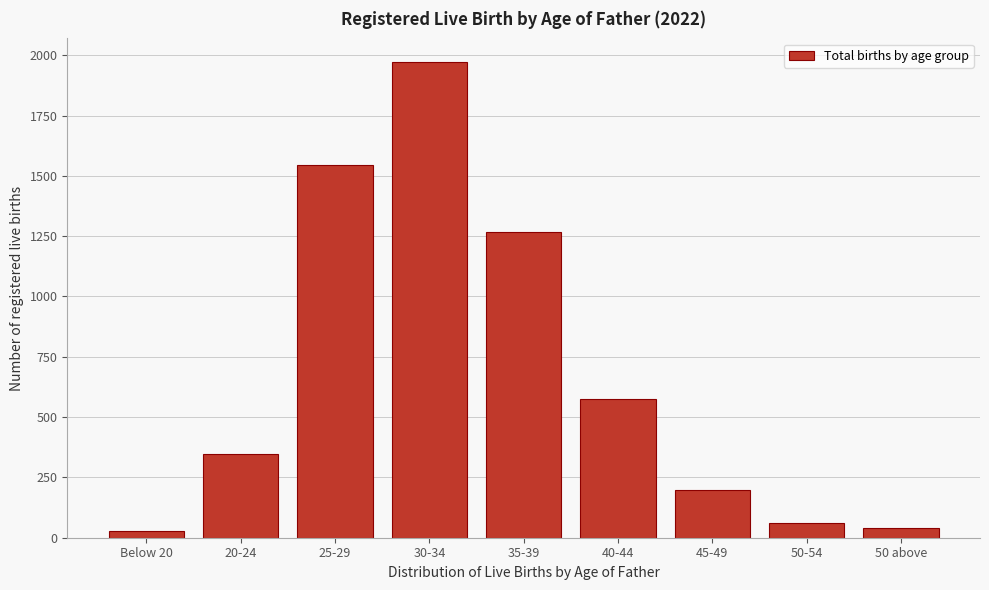

Reading left to right, list all the values displayed in this chart.

Below 20=26	20-24=347	25-29=1544	30-34=1971	35-39=1267	40-44=574	45-49=199	50-54=62	50 above=42